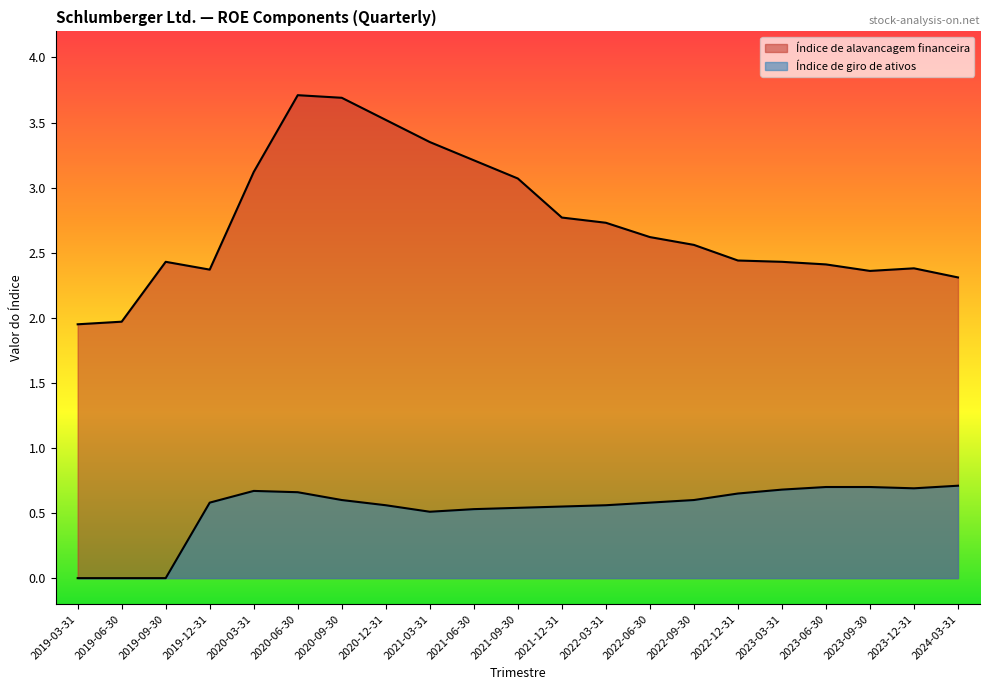

What position from the right is 2023-12-31?

2